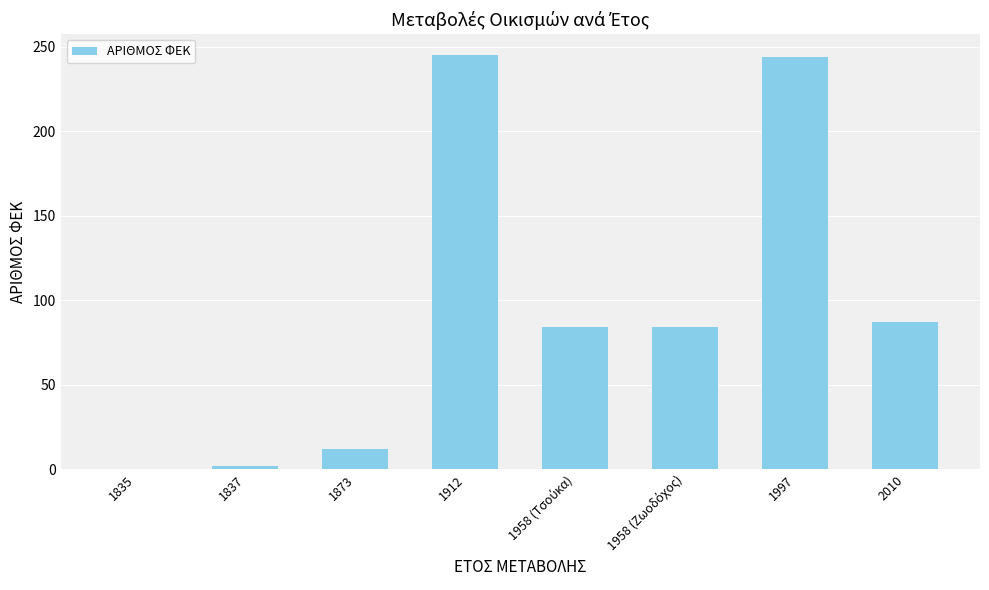

How many data points does each series have?

8